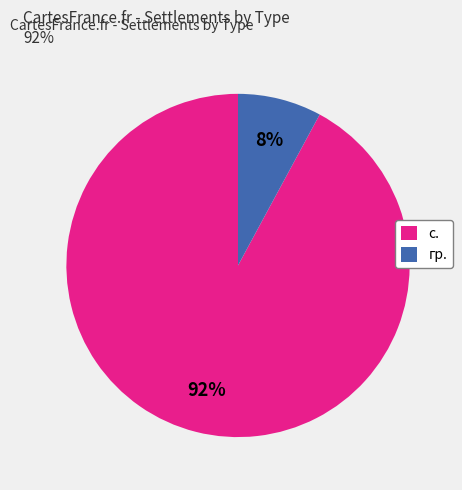

Rank the categories by value from highest to lowest.

с., гр.